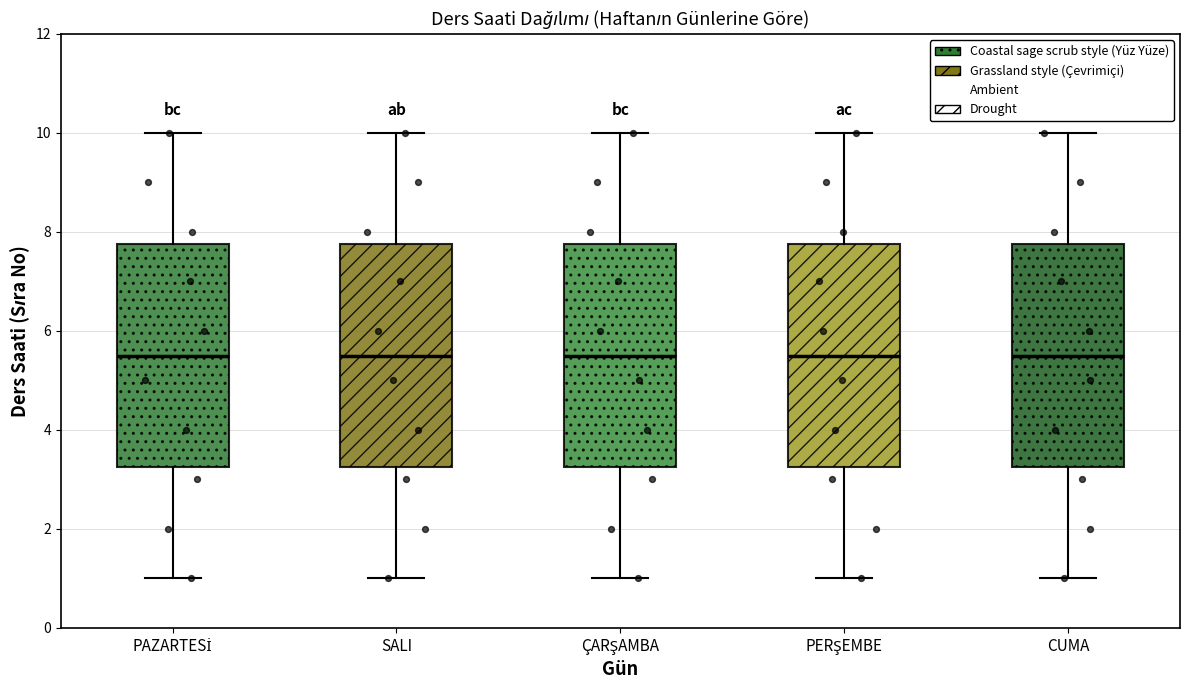

Reading left to right, transcribe this box plot: for each box, give where its median line is, the range the box spans, and where its two whiskers end, as read against the y-axis. The values are not printed on the chart, so give them approximately, as read against the axis.

PAZARTESİ: median 5.6, box 3.2 to 7.8, whiskers 1.0 to 10.0
SALI: median 5.6, box 3.2 to 7.8, whiskers 1.0 to 10.0
ÇARŞAMBA: median 5.6, box 3.2 to 7.8, whiskers 1.0 to 10.0
PERŞEMBE: median 5.6, box 3.2 to 7.8, whiskers 1.0 to 10.0
CUMA: median 5.6, box 3.2 to 7.8, whiskers 1.0 to 10.0